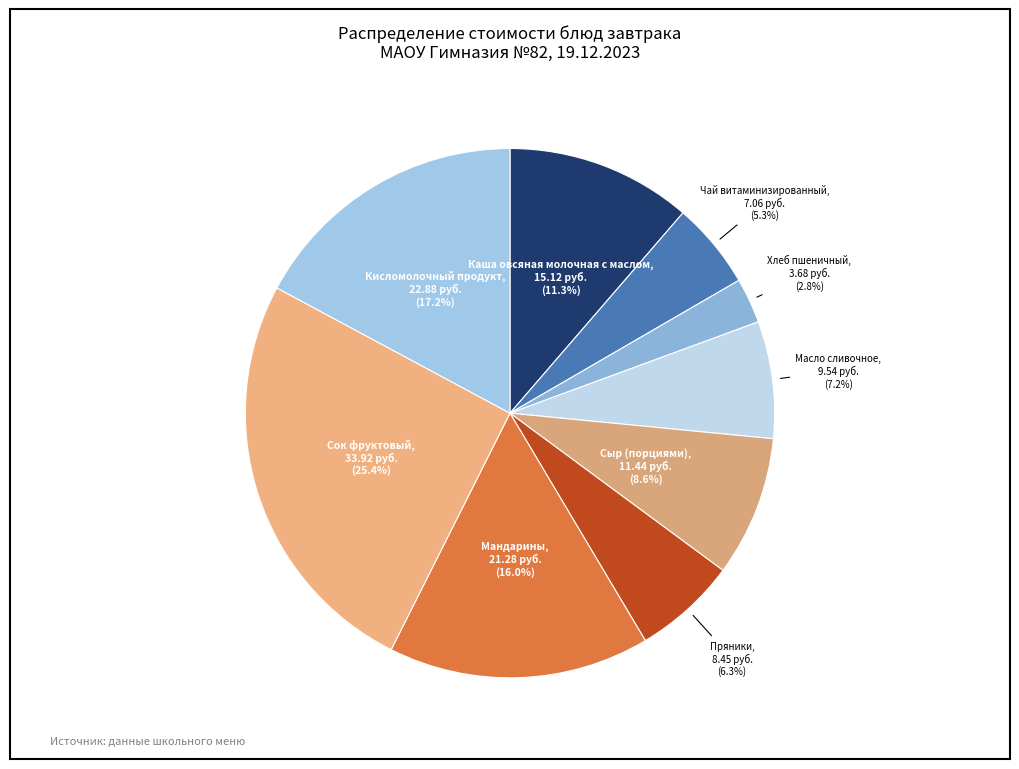

To the nearest percent, what is the average slice percentage?

11%